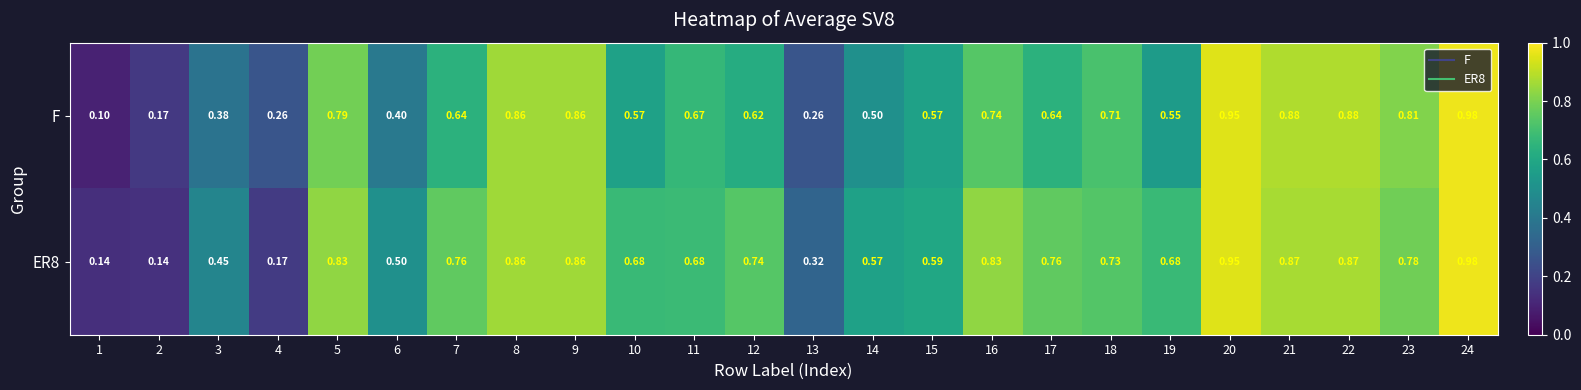

Which series has the widest spread of values?

F